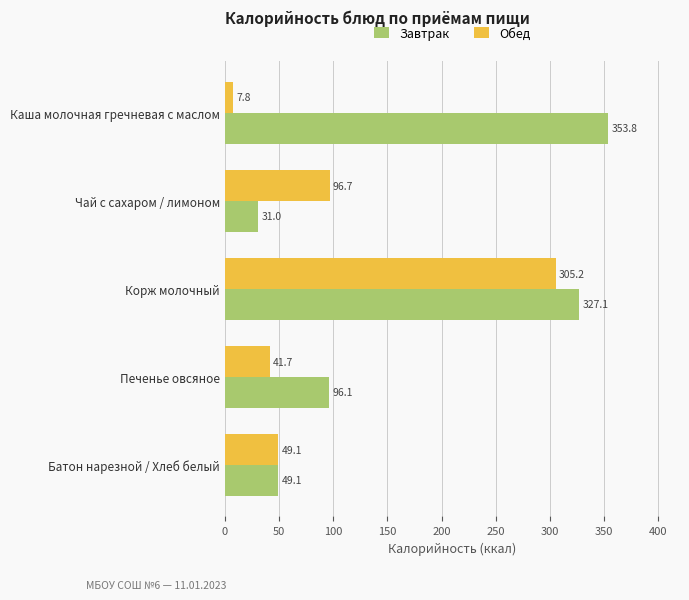

What is the difference between the maximum and second lowest values in the Завтрак series?

304.7